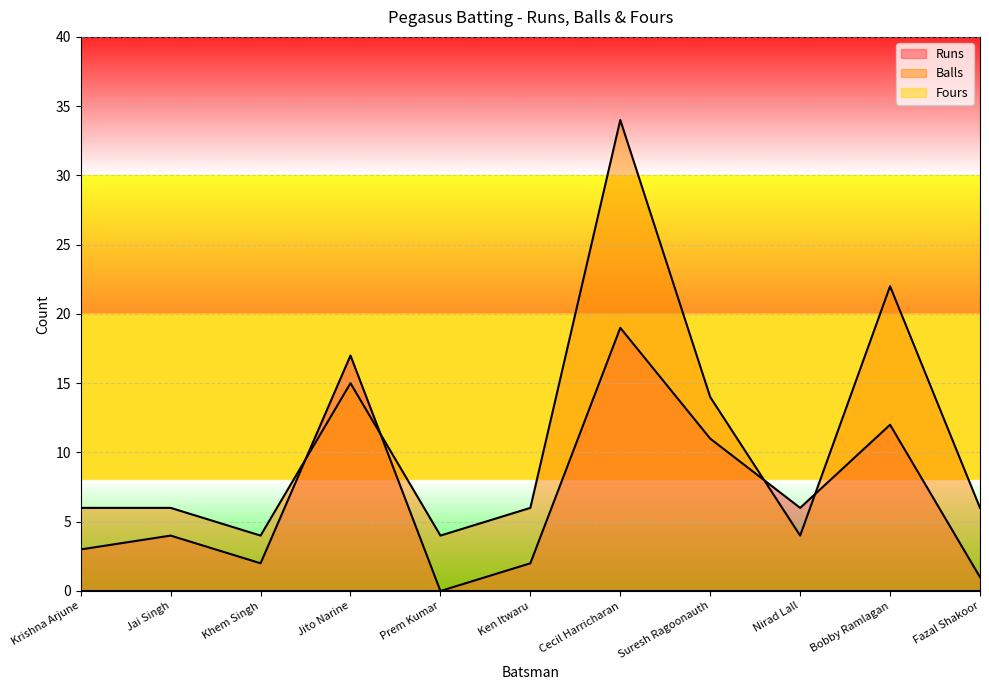

What is the difference between the maximum and second lowest values in the Runs series?

18